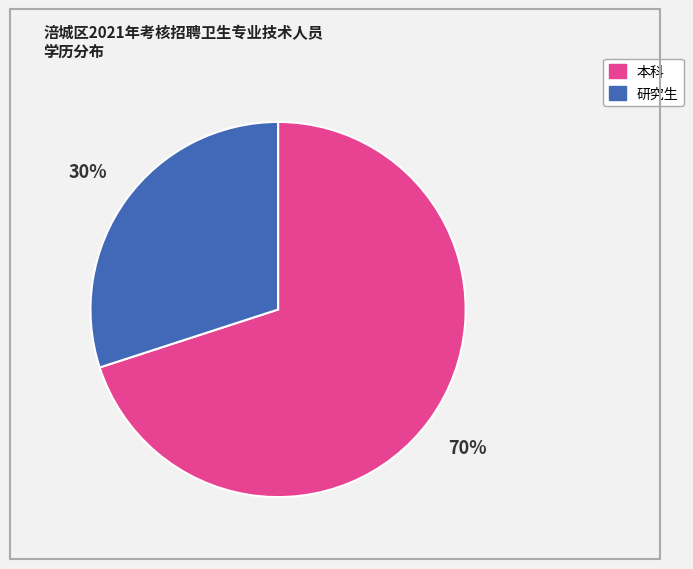

Rank the categories by value from highest to lowest.

本科, 研究生